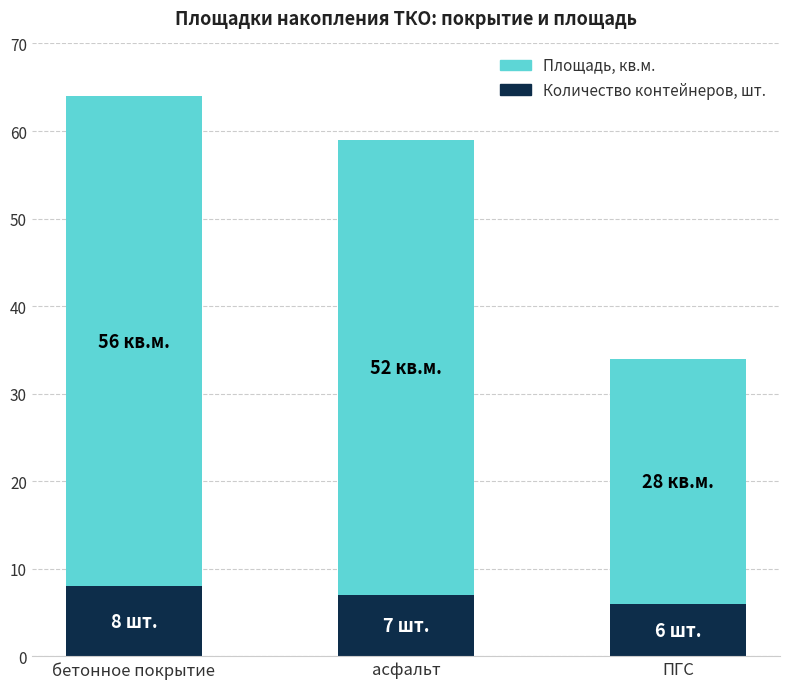

What is the average value of the Количество контейнеров, шт. series?

7